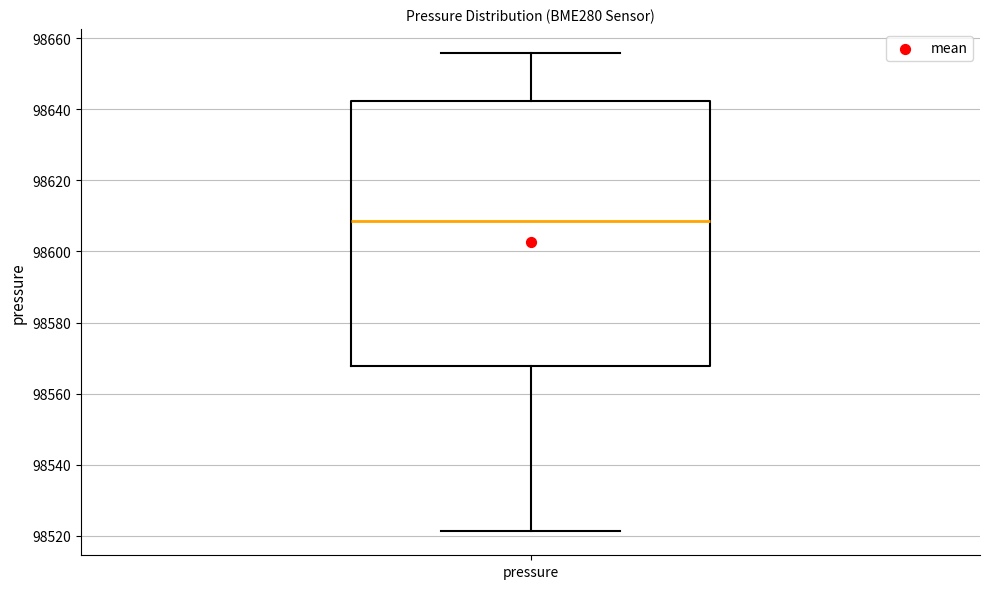

Where does the median line of the box for pressure sit on the y-axis? The values are not printed on the chart, so give them approximately, as read against the axis.

98608